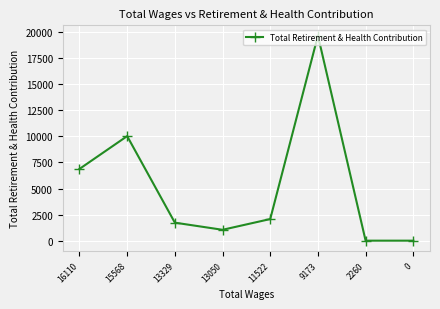

True or false: the data has more than 0 interior local peaks.

True